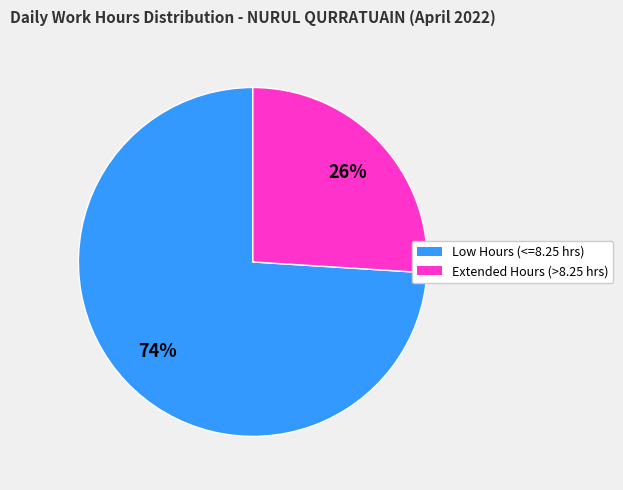

The Low Hours (<=8.25 hrs) slice represents 63% of the pie. True or false?

False